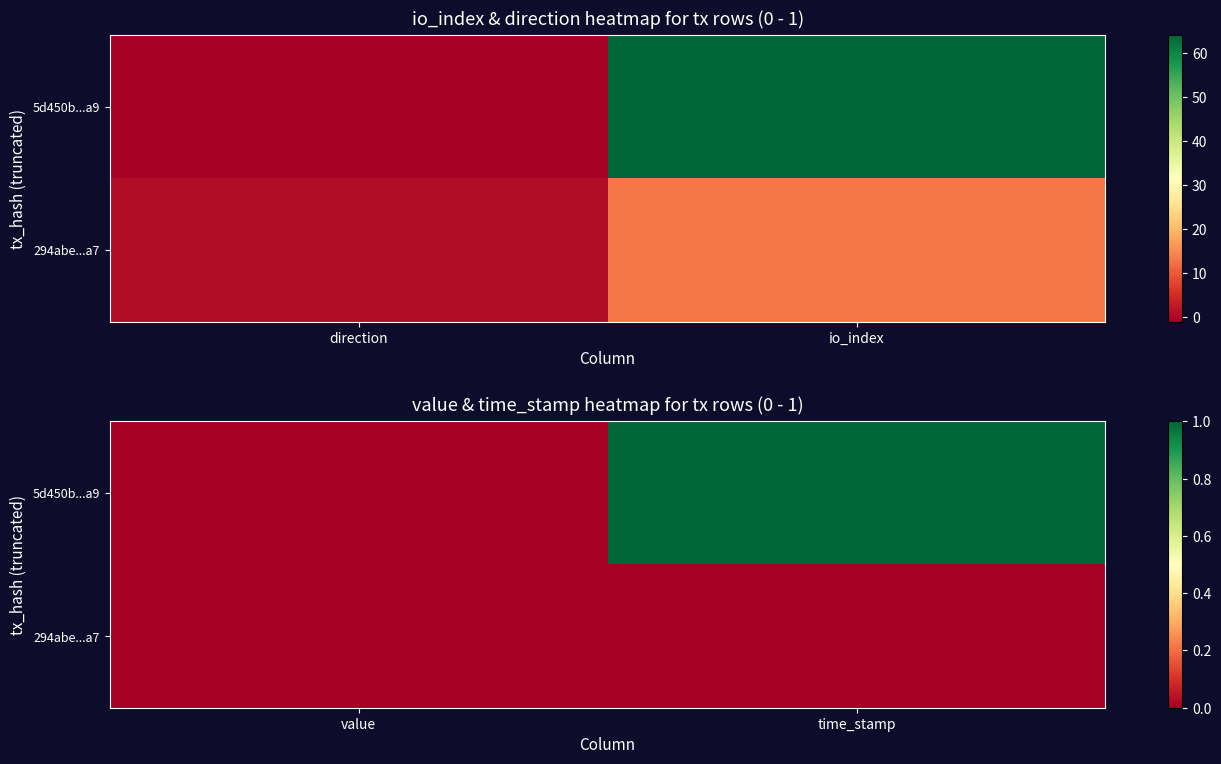

Which category has the highest value across all series?

time_stamp